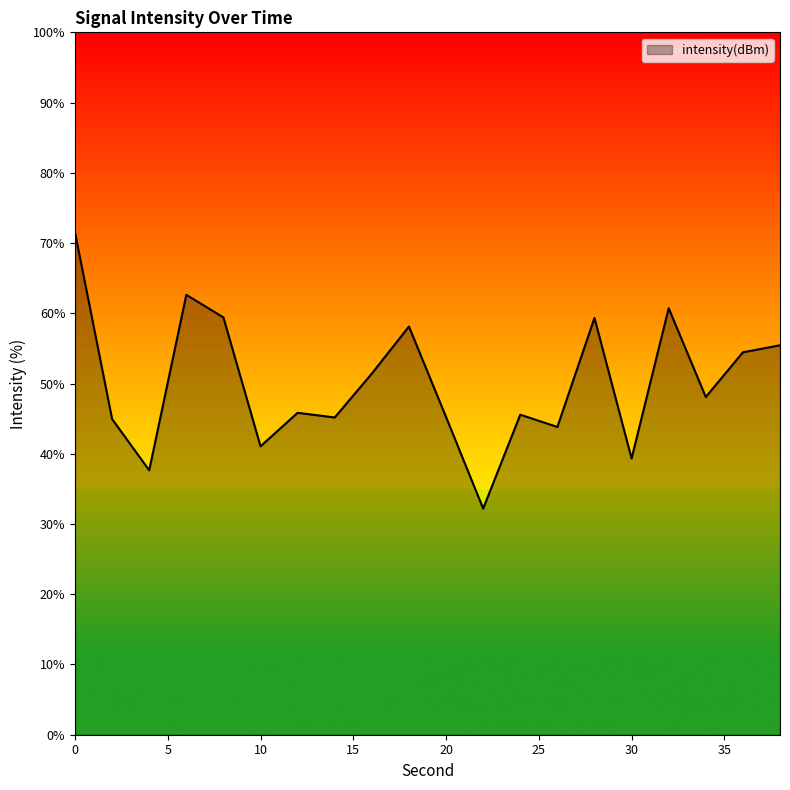

How many values exceed 48?

10